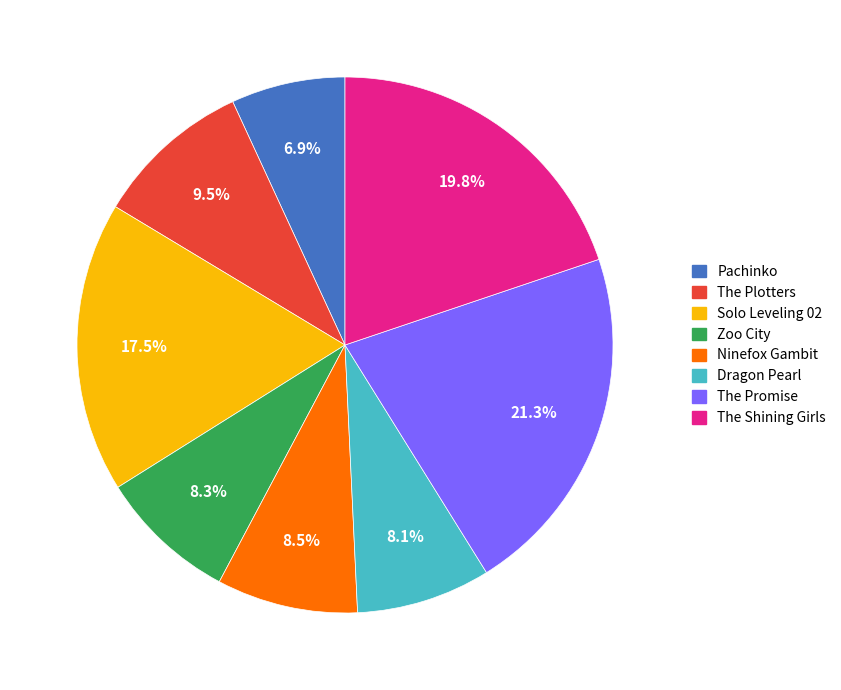

How many segments does this pie chart have?

8